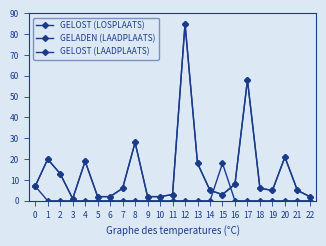

Between 6 and 19, which series saw the biggest shift?

GELADEN (LAADPLAATS)